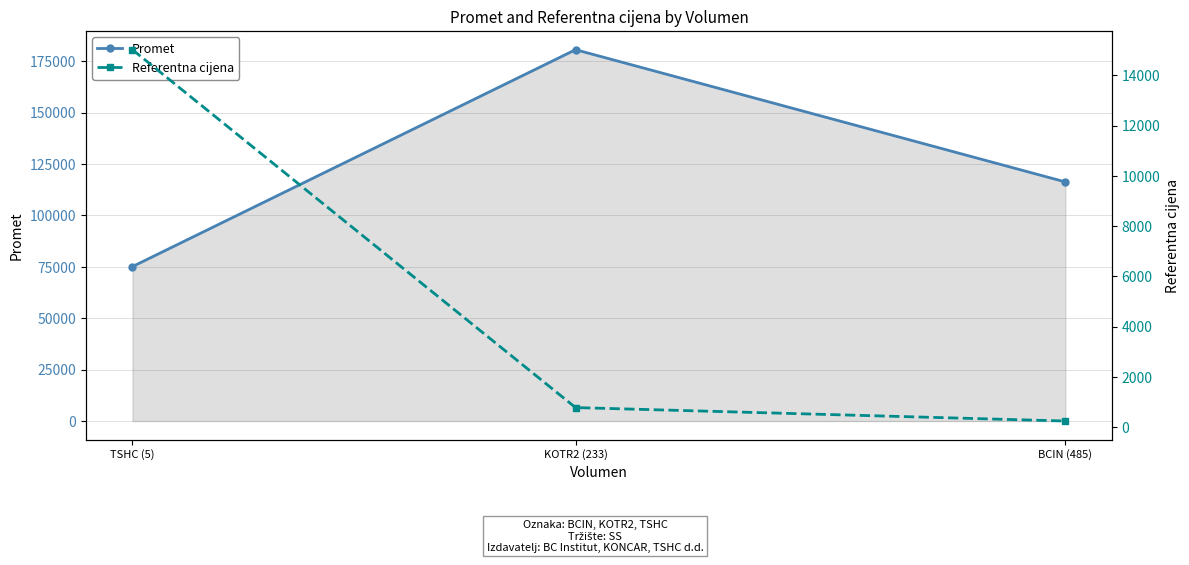

What are all the series names shown in the legend?

Promet, Referentna cijena